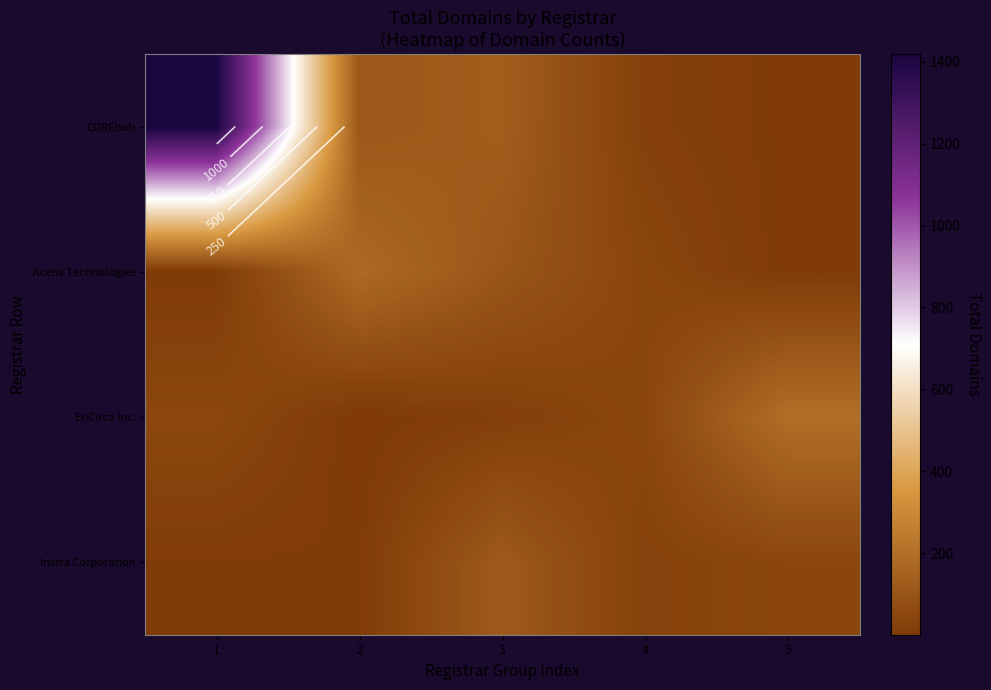

Which label corresponds to the smallest value in the chart?

2